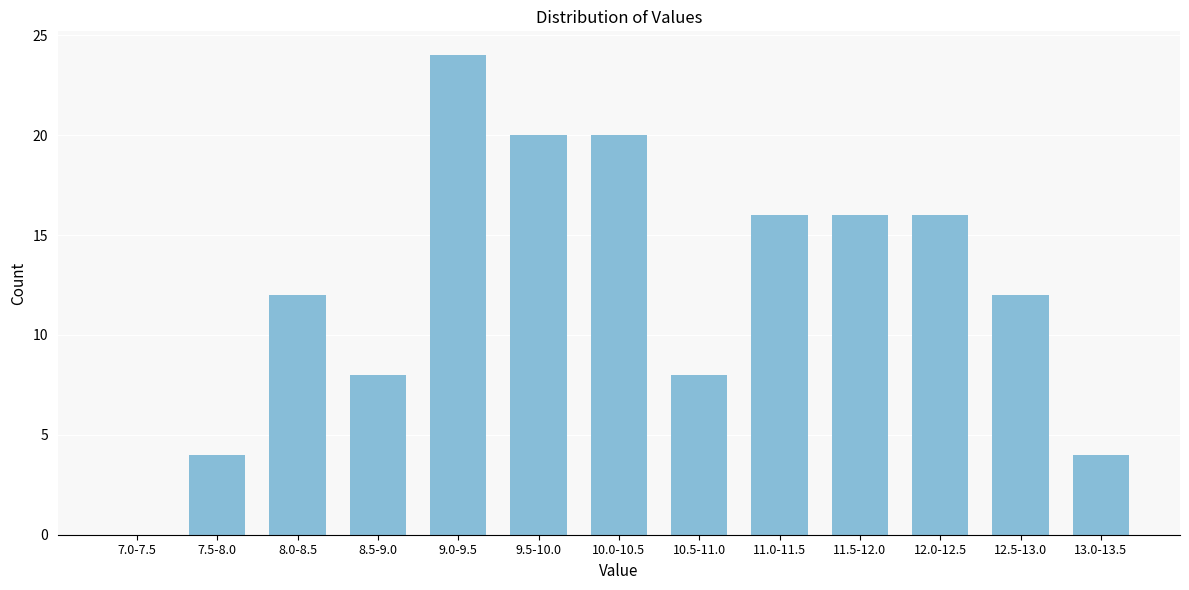

Reading left to right, transcribe all the data shown in this chart.

7.0-7.5=0	7.5-8.0=4	8.0-8.5=12	8.5-9.0=8	9.0-9.5=24	9.5-10.0=20	10.0-10.5=20	10.5-11.0=8	11.0-11.5=16	11.5-12.0=16	12.0-12.5=16	12.5-13.0=12	13.0-13.5=4